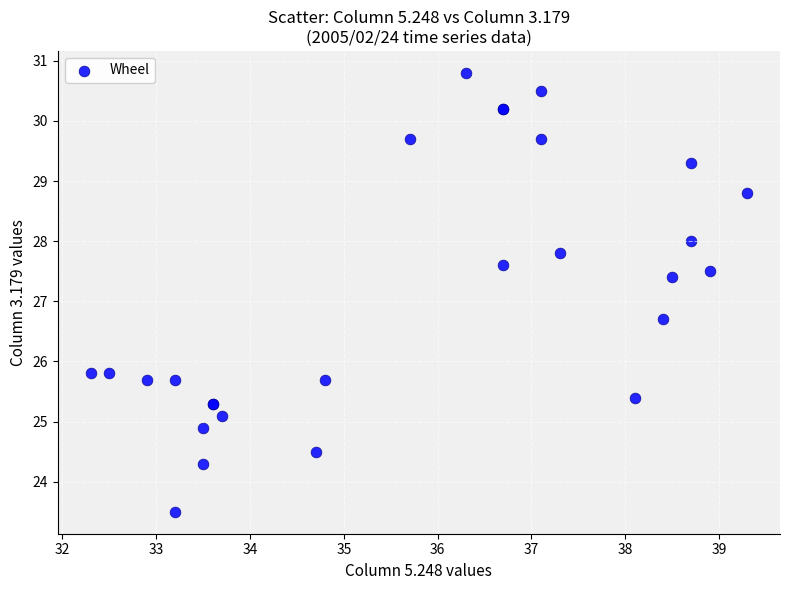

What Y value in the scatter plot is closest to 27?

26.7